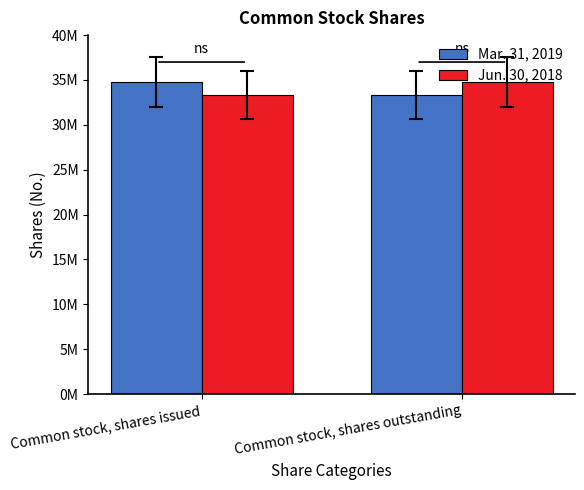

List the series in order of their peak value, highest first.

Mar. 31, 2019, Jun. 30, 2018